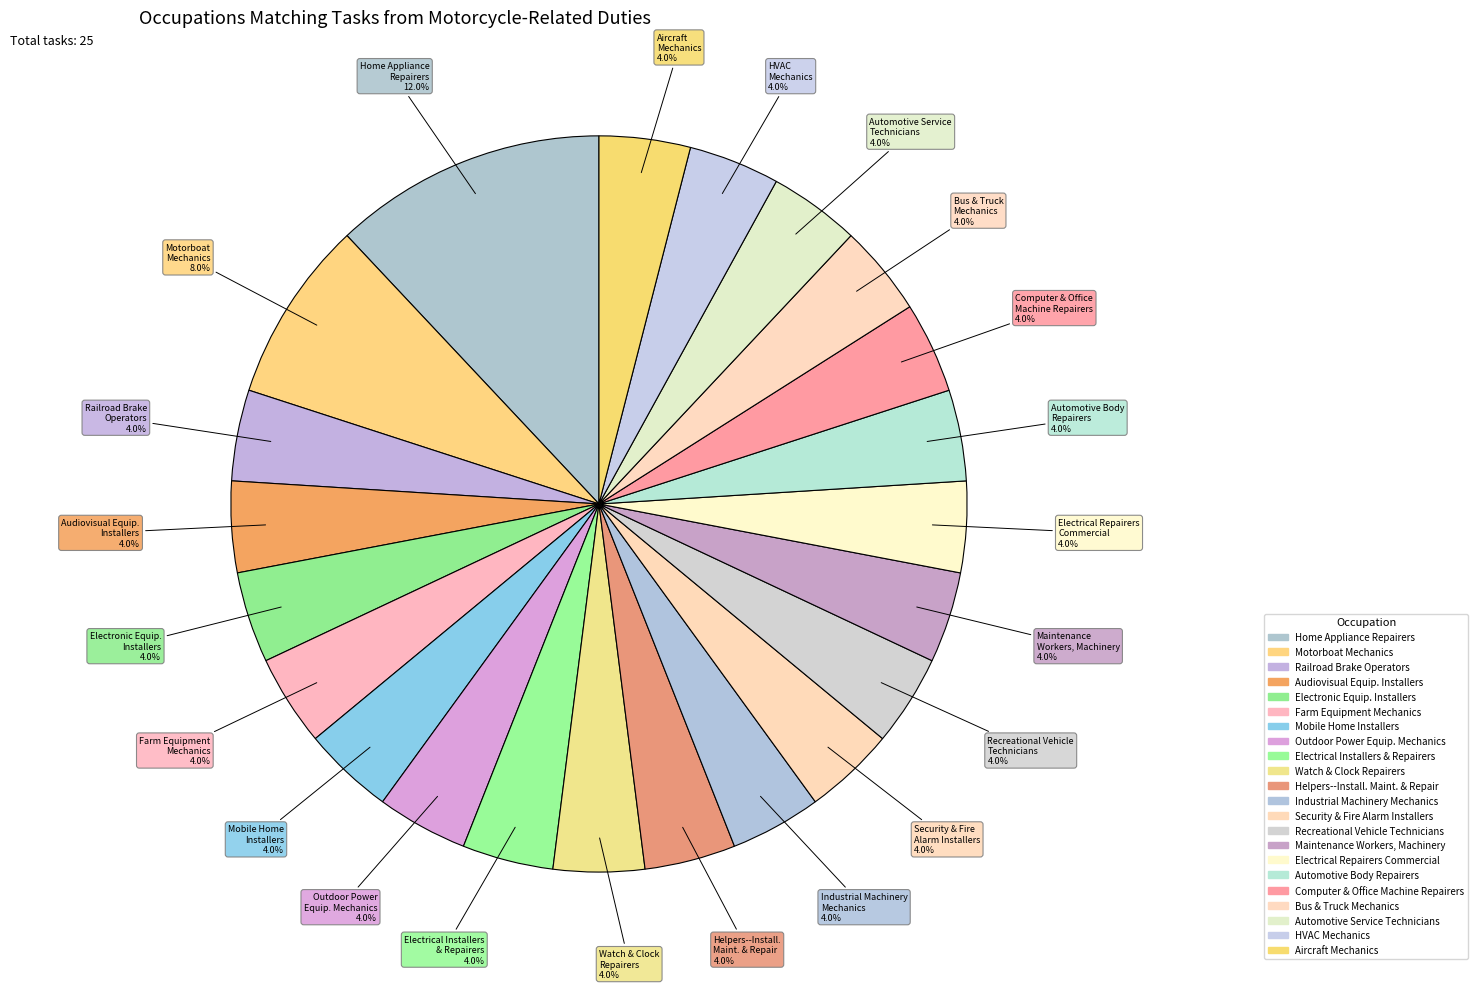

Count the number of slices in the pie.

22